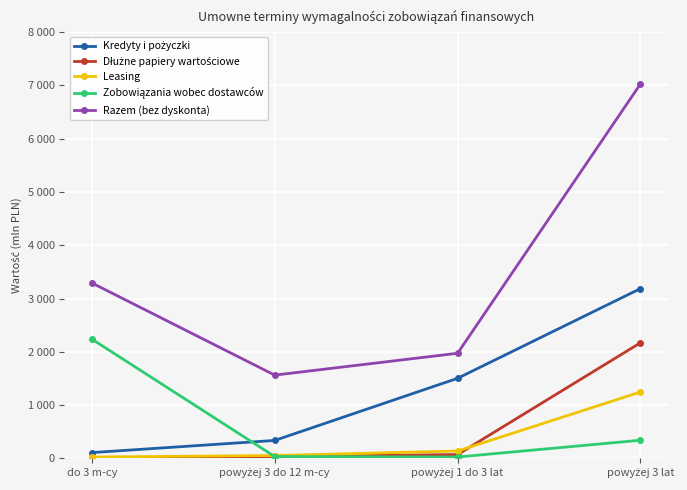

What is the difference between the highest and lowest values at powyżej 3 lat?

6687